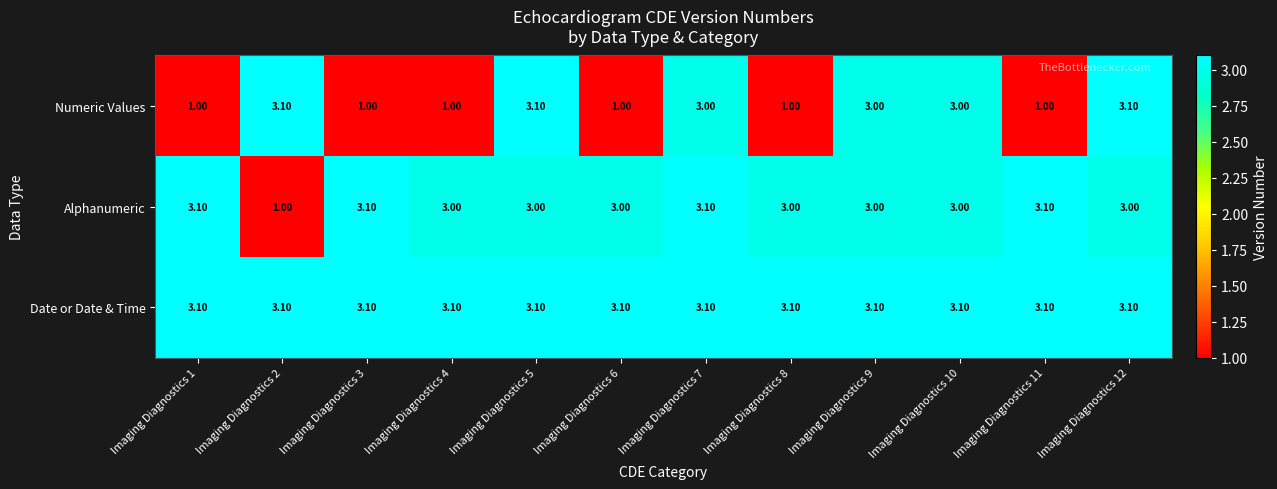

What is the sum of all Date or Date & Time values?

37.2